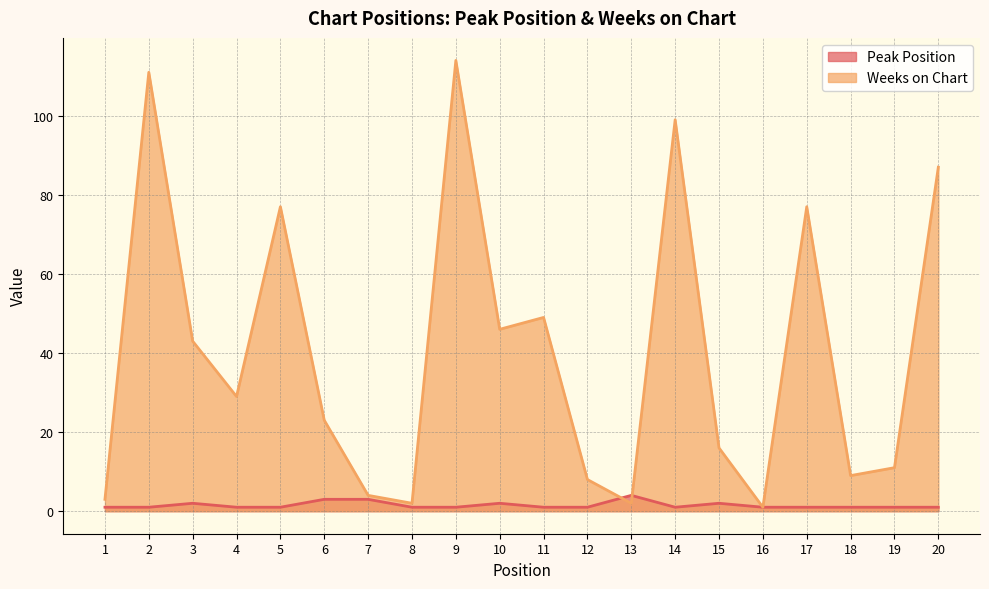

How many distinct data groups are displayed?

2